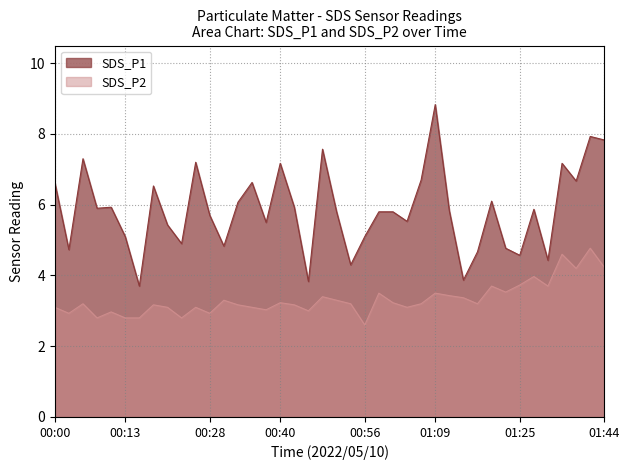

What is the label of the 1st point from the right?

01:44